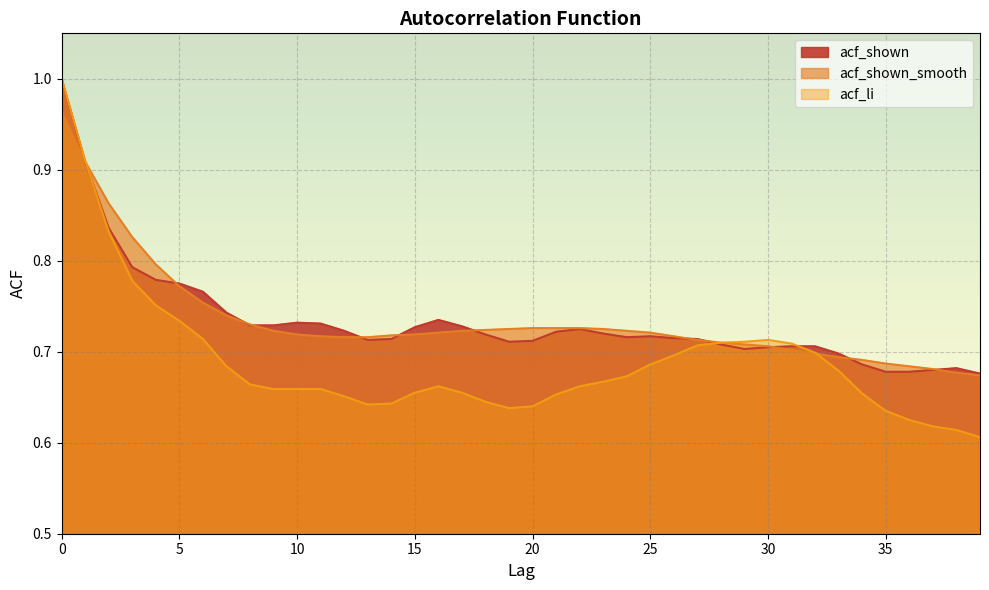

Is it true that acf_li equals 0.7 at 9?

True